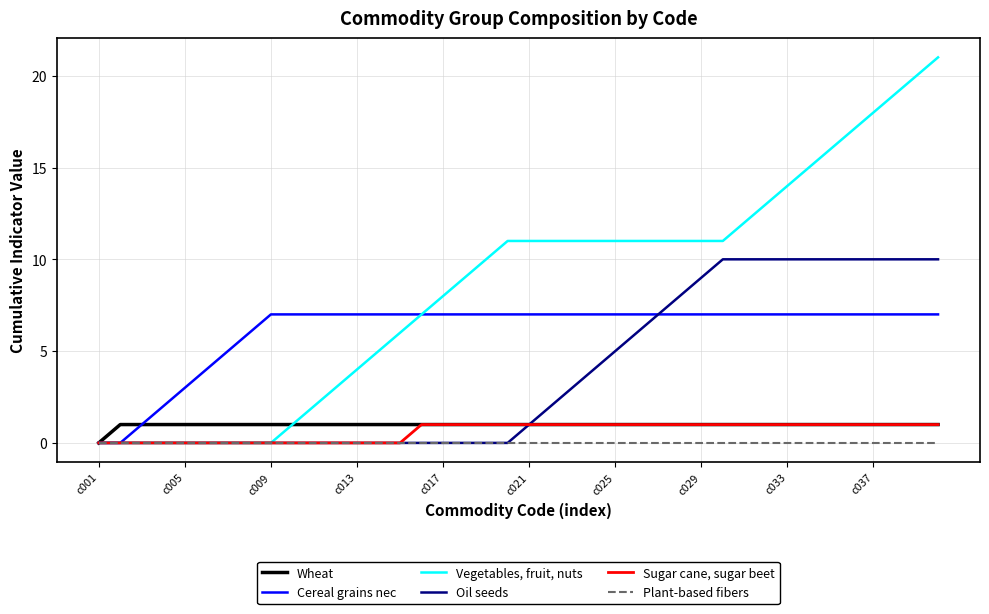

What is the sum of all Oil seeds values?

155